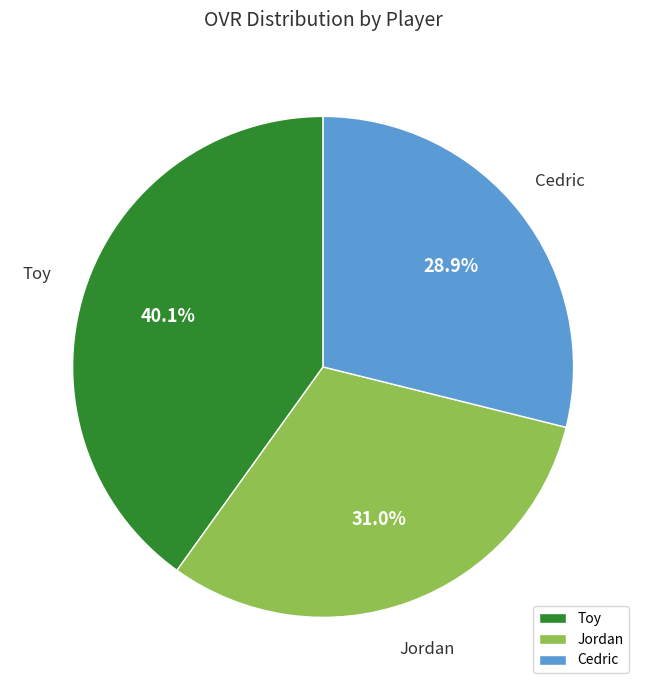

Is Toy the majority of the pie?

No